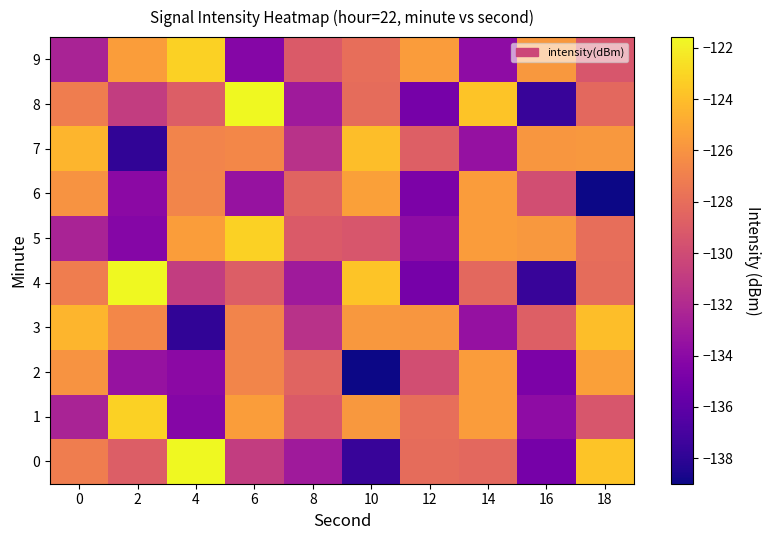

What is the greatest value displayed?

-121.6